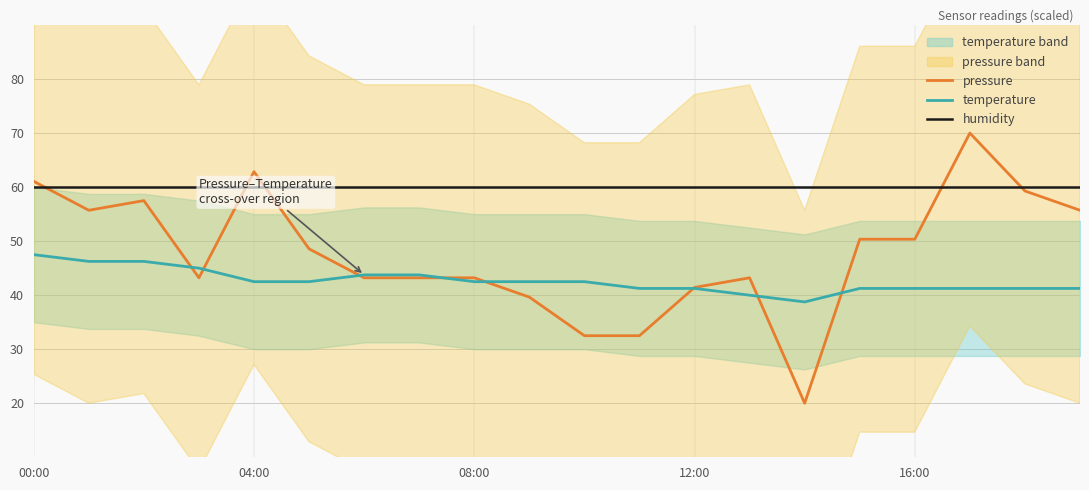

At which category is the sum across all series the highest?

17